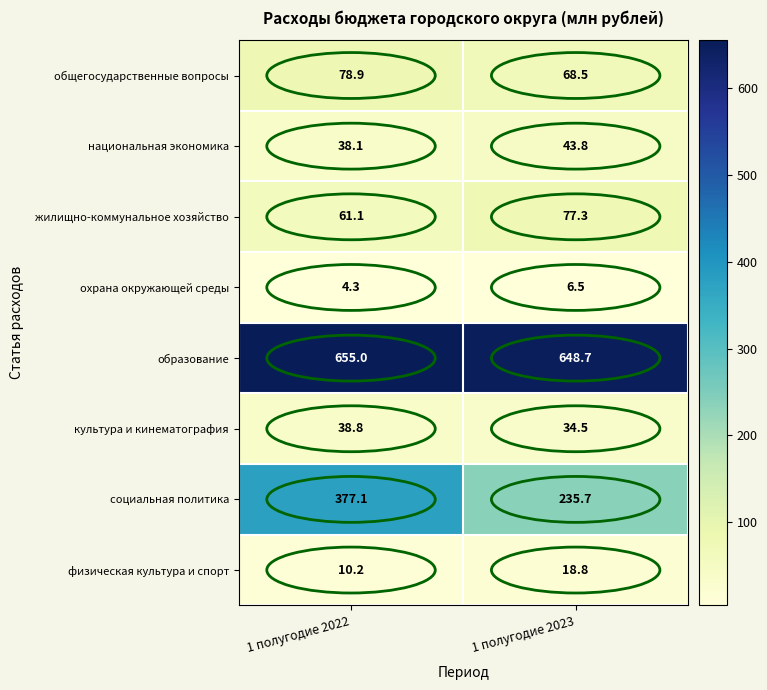

What is the total value across all series at 1 полугодие 2023?

1133.8